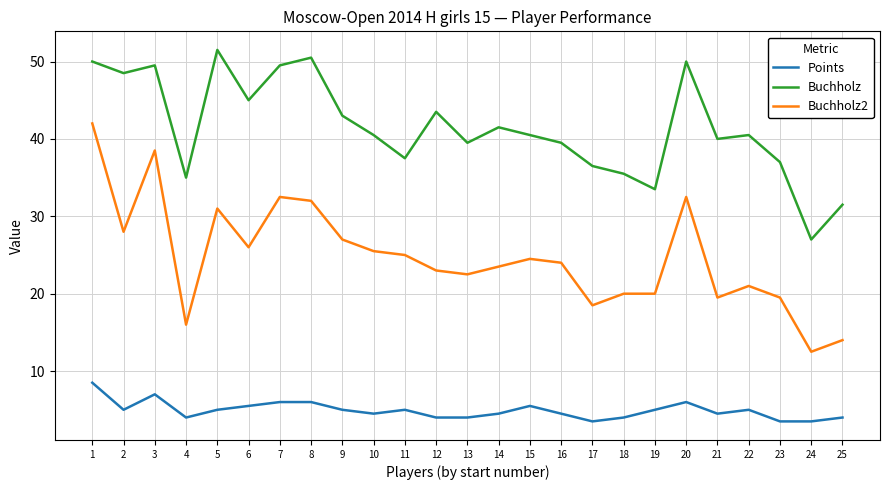

Which series has the largest total across all categories?

Buchholz